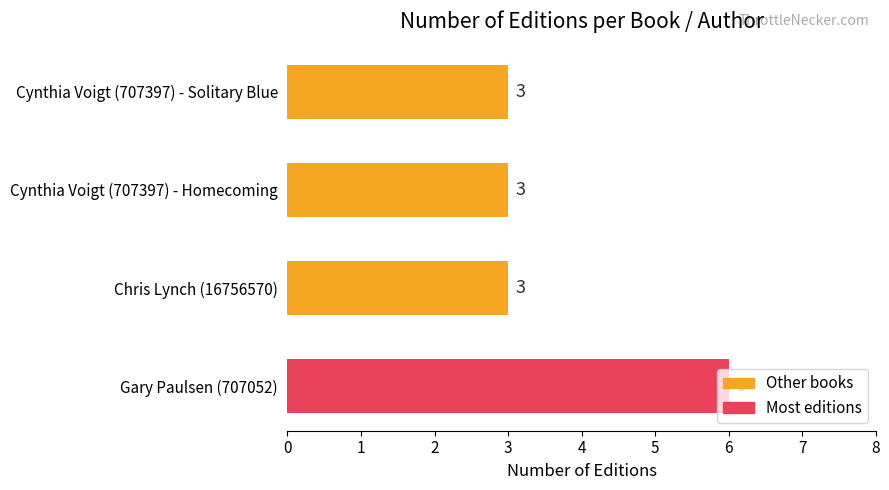

Are the bars horizontal?

Yes